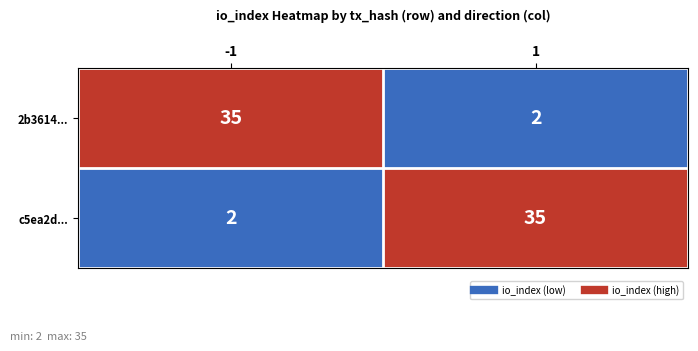

What value does the c5ea2d... series have at 1?

35